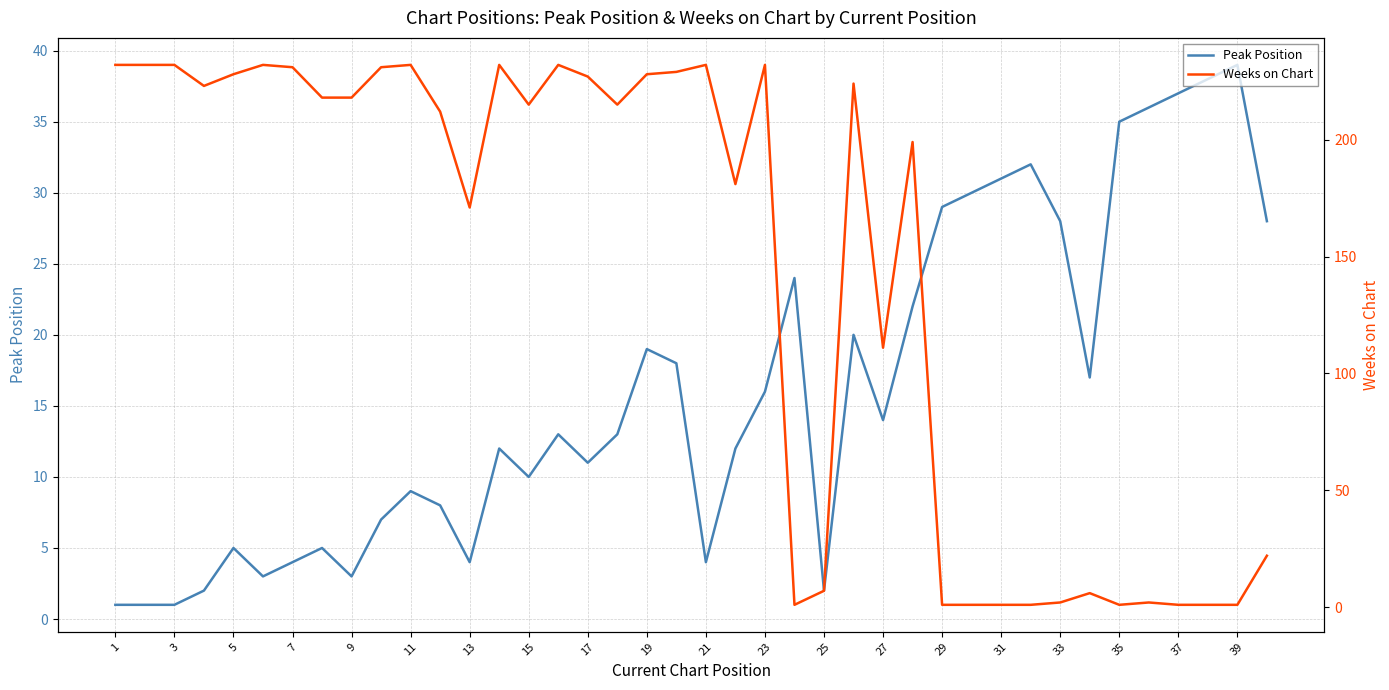

True or false: Weeks on Chart has a value of 1 at 29.

False